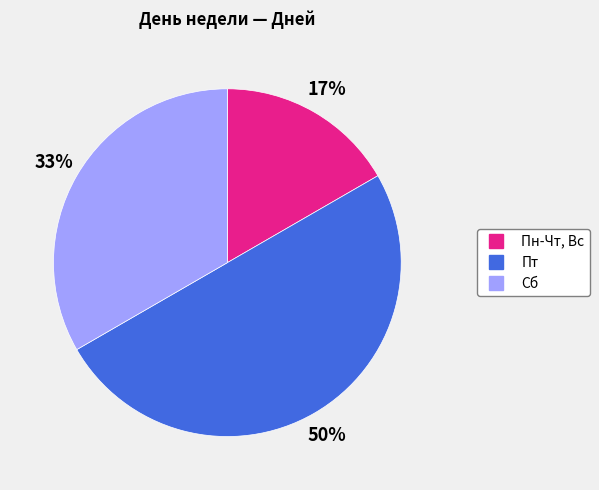

Which category has the biggest portion of the pie?

Пт